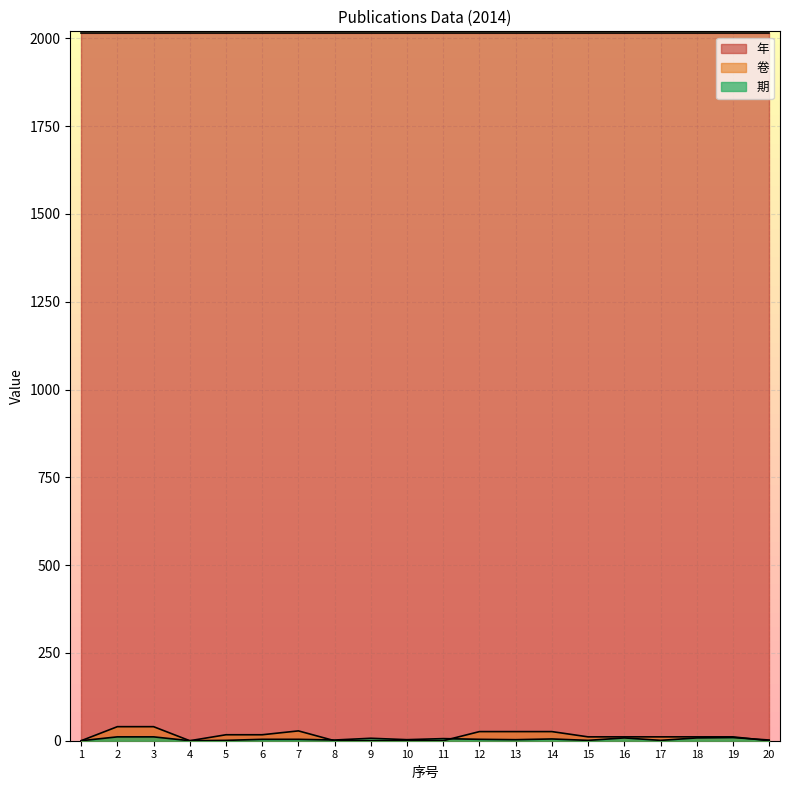

The value of 年 at 1 is 2014. True or false?

True